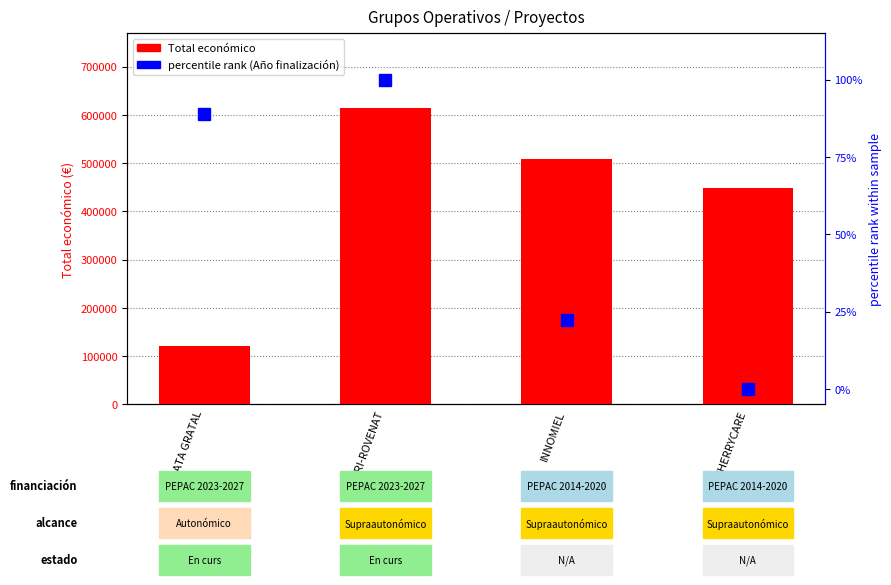

Does the chart contain stacked bars?

No